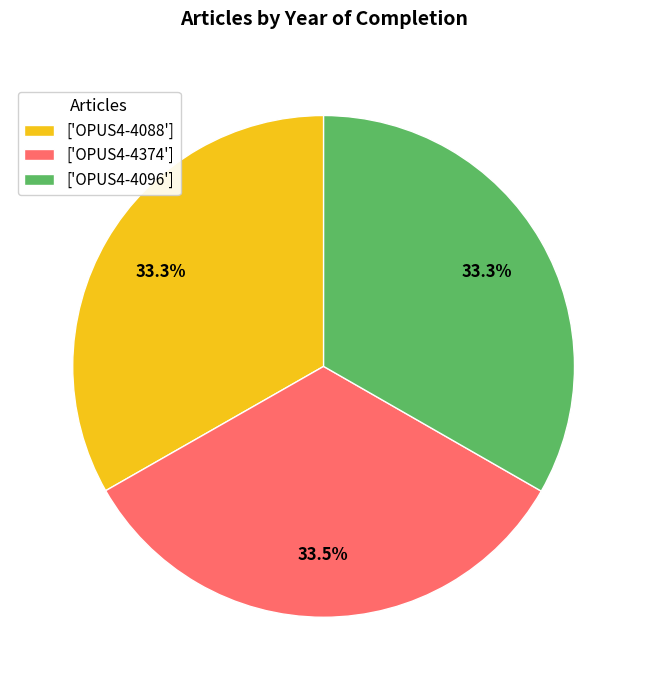

How many segments does this pie chart have?

3